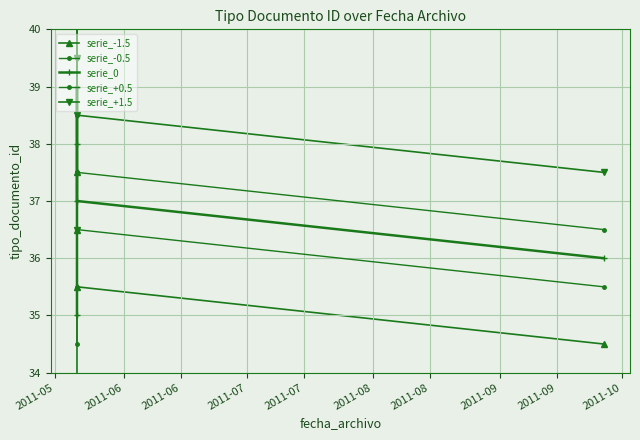

What is the total value across all series at 2011-07?

185.0